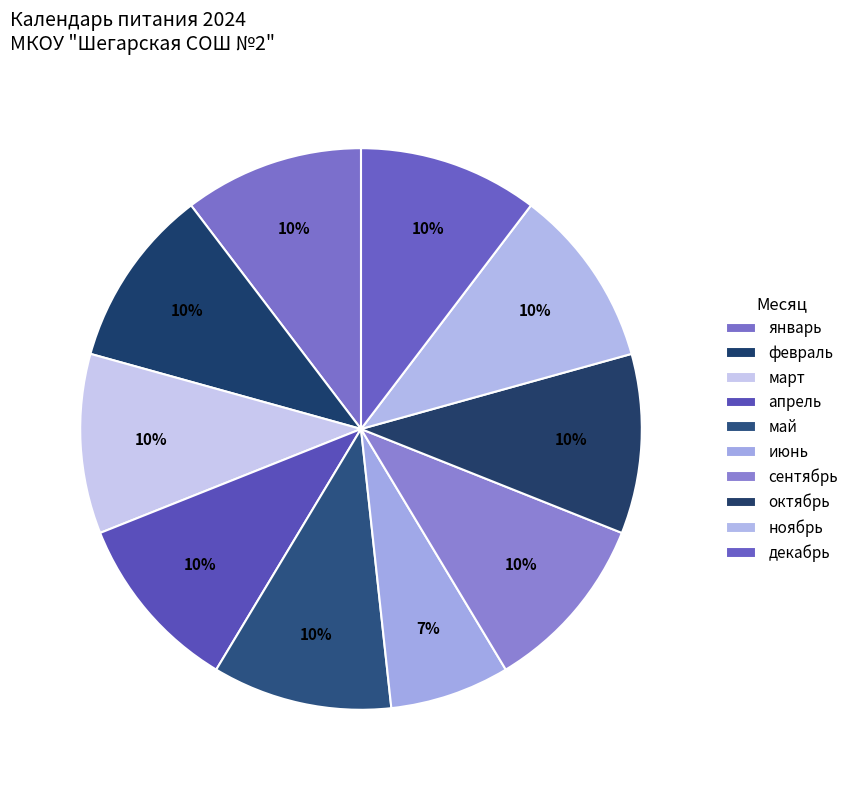

Which category has the biggest portion of the pie?

январь